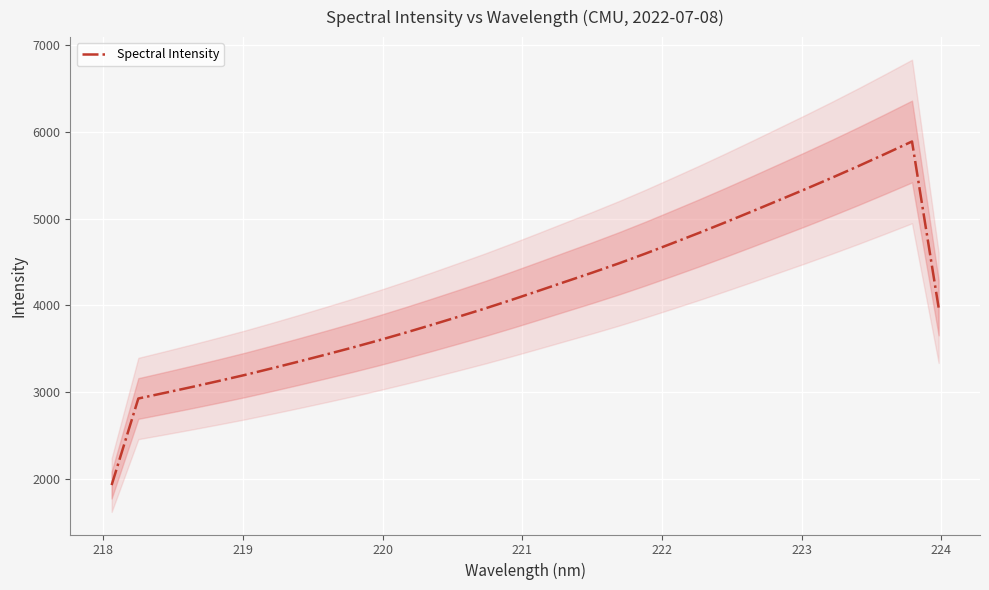

What is the smallest value displayed?

1929.9